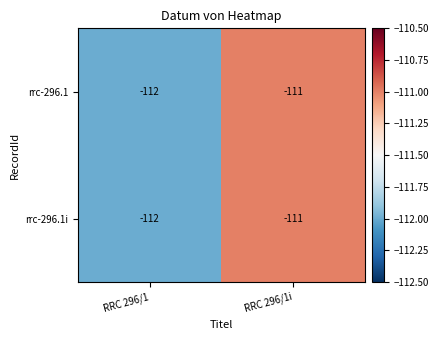

What is the sum of all rrc-296.1 values?

-223